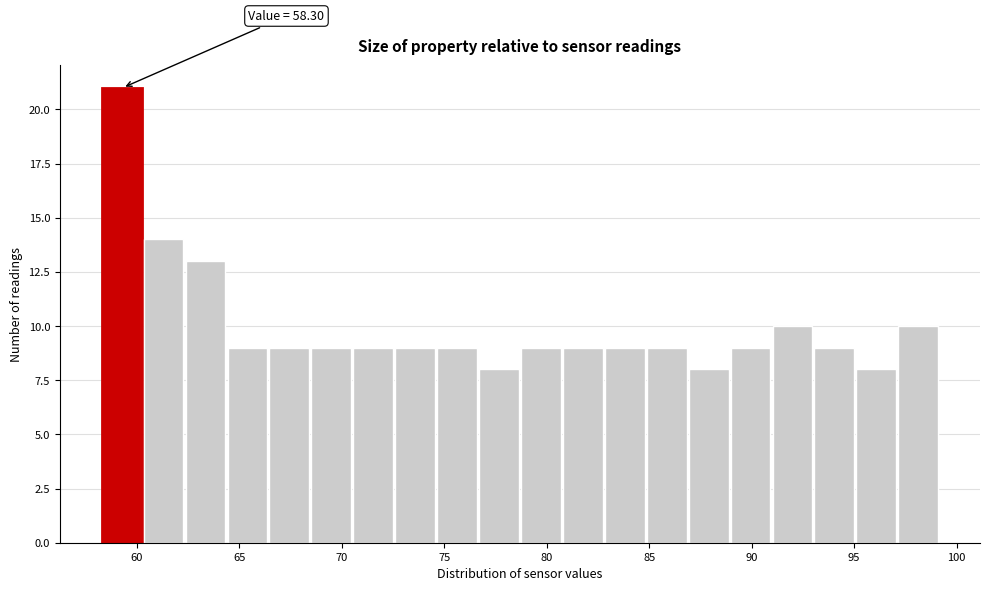

Which range on the x-axis has the tallest bar?

58.5 to 60.5